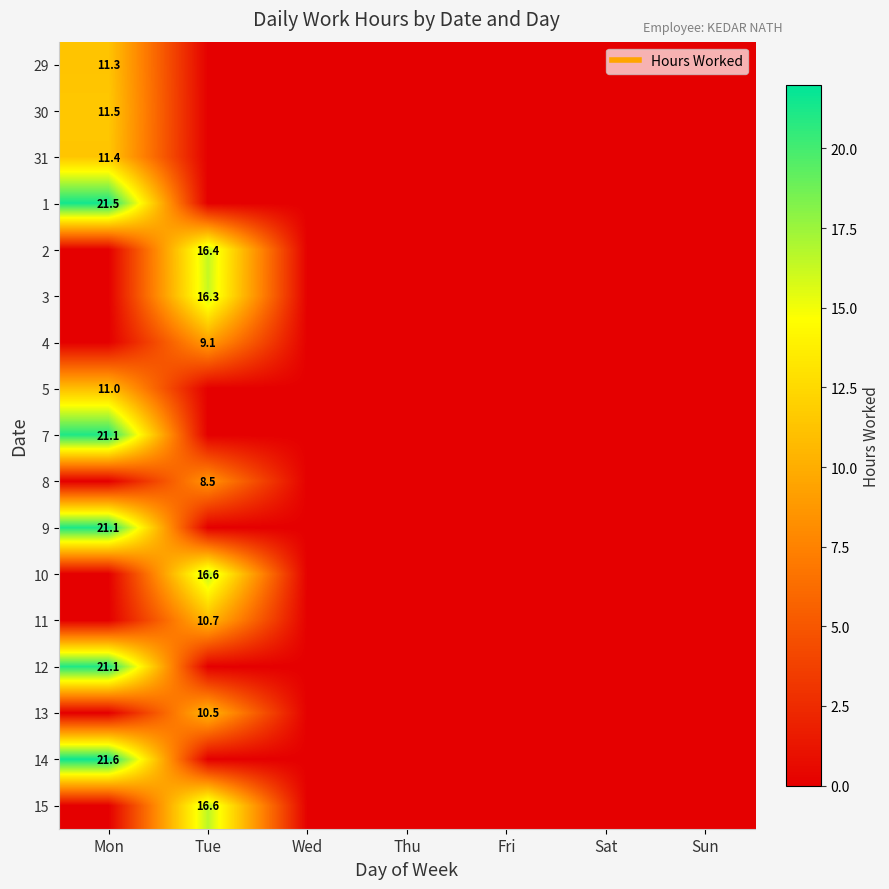

What is the average value of the 7 series?

3.0